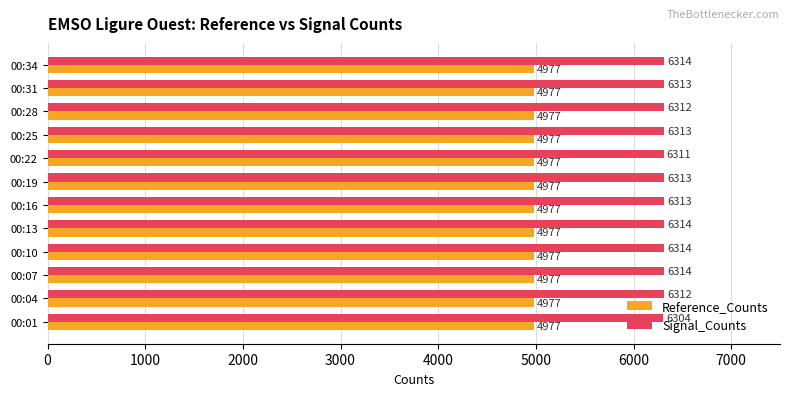

Is the value of Reference_Counts at 00:34 greater than the value of Signal_Counts at 00:07?

No